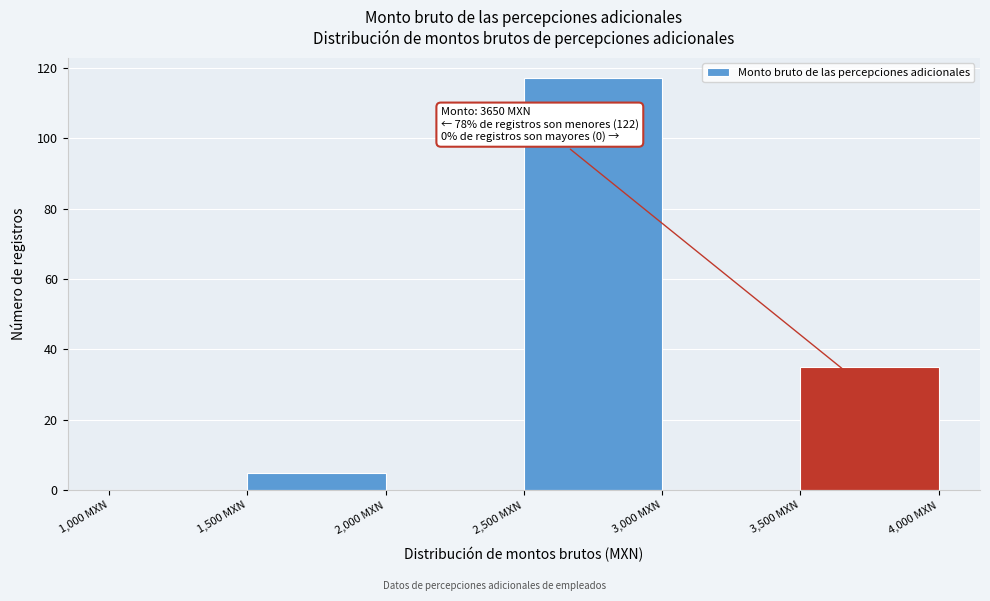

Over which range of the x-axis is the bar tallest?

2500 to 3000